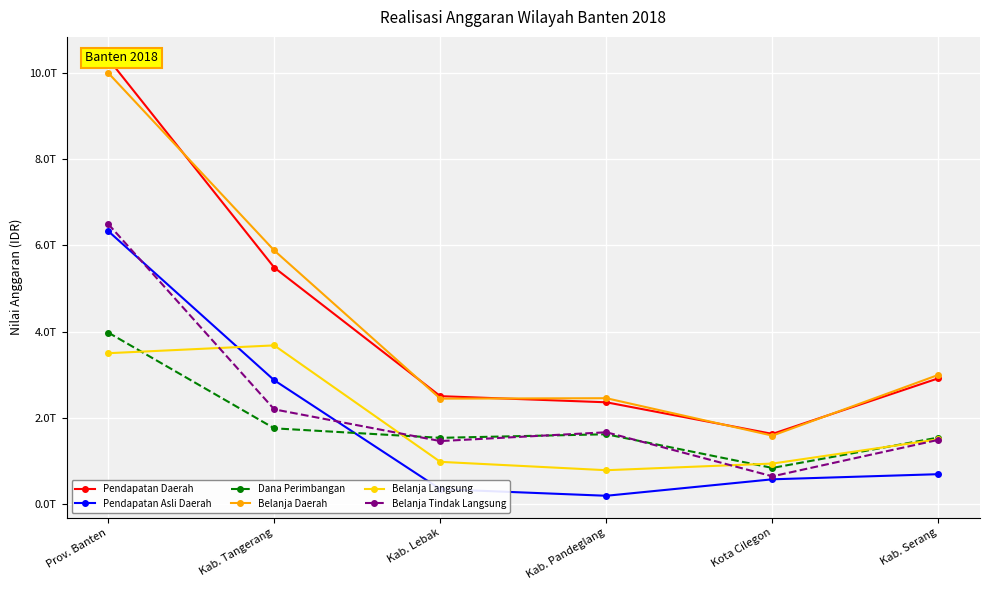

What is the sum of the Belanja Langsung values at Prov. Banten and Kab. Serang?

5004599305205.7